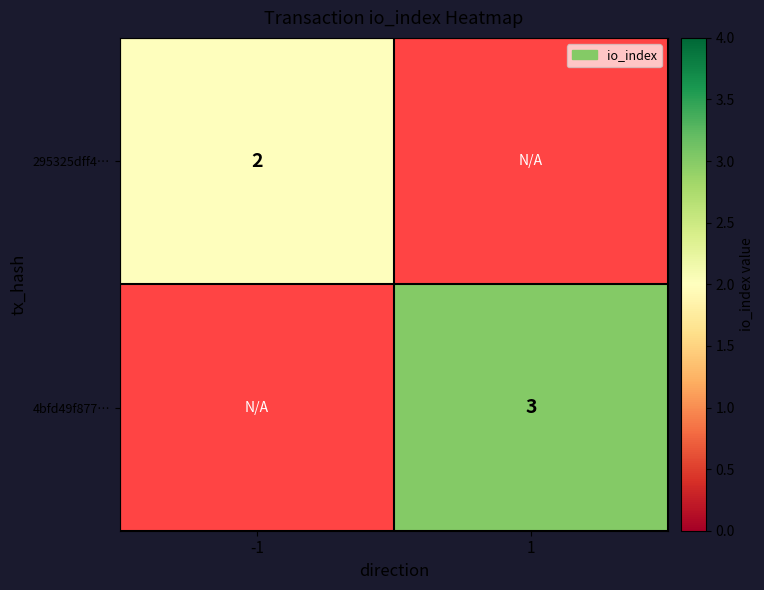

True or false: 295325dff4… has a value of 1.3 at -1.

False